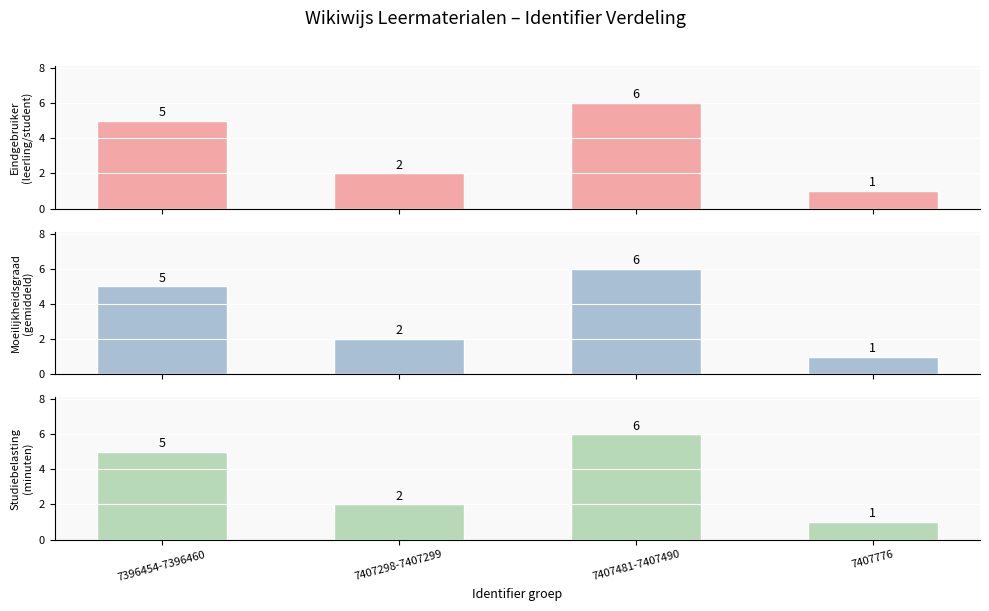

How many Eindgebruiker
(leerling/student) values are between 2 and 6?

3